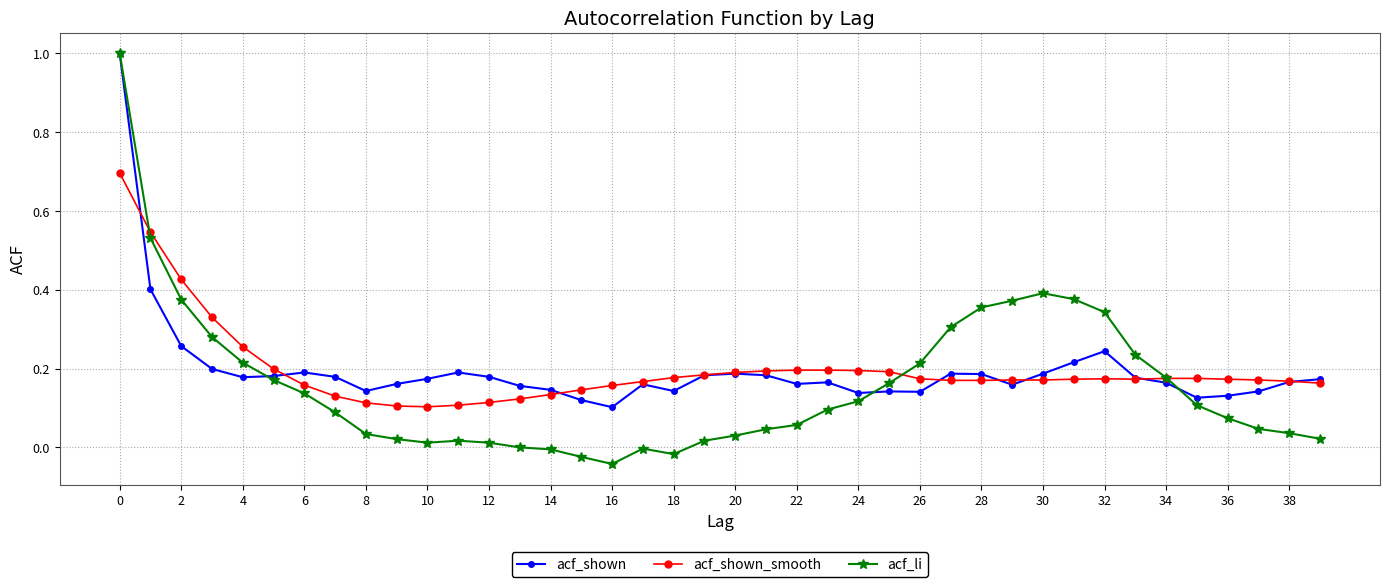

True or false: acf_li has more than 1 points higher than both neighbors.

True